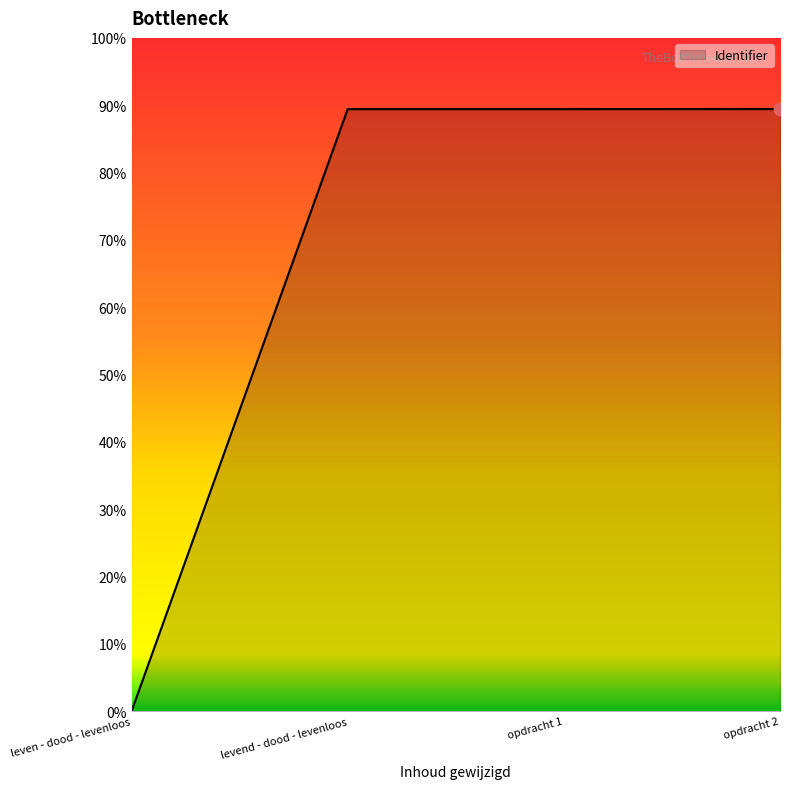

What is the ratio of the value at opdracht 1 to the value at levend - dood - levenloos?

1.0